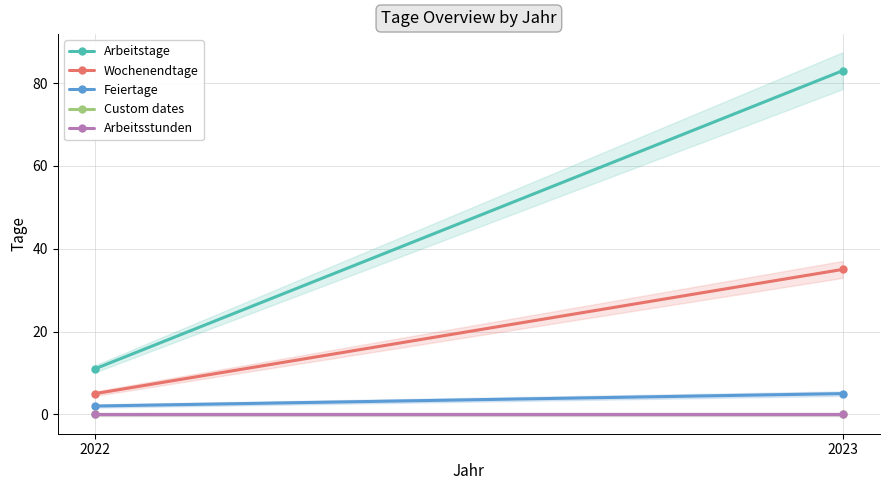

What is the spread (max minus min) of values at 2023?

83